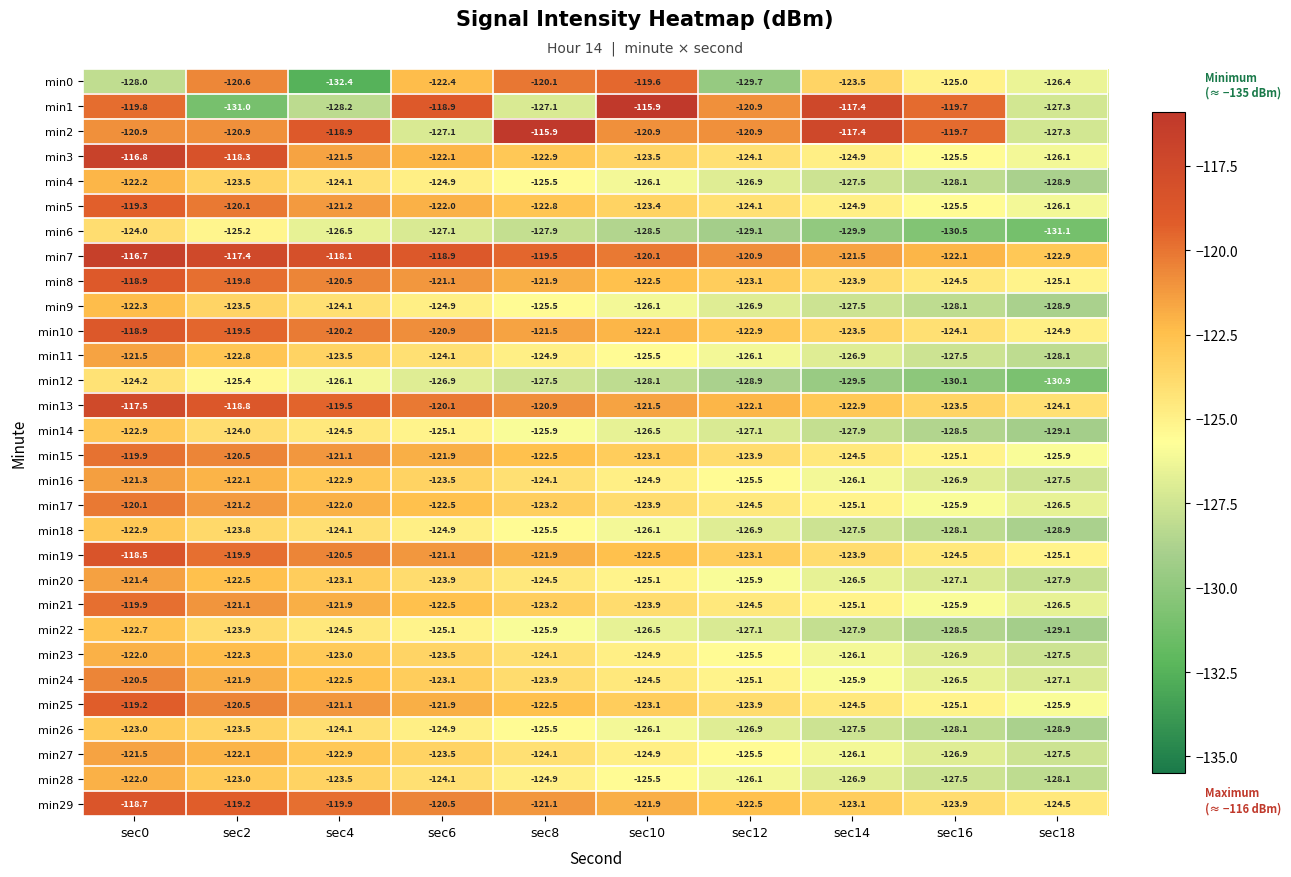

What is the spread (max minus min) of values at sec12?

8.8